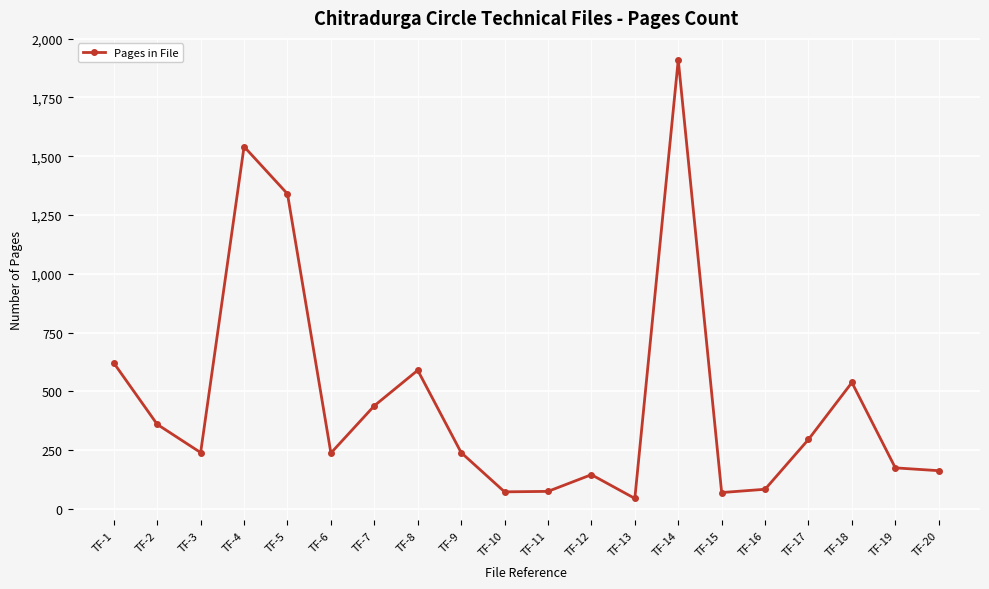

How many series are shown in this chart?

1